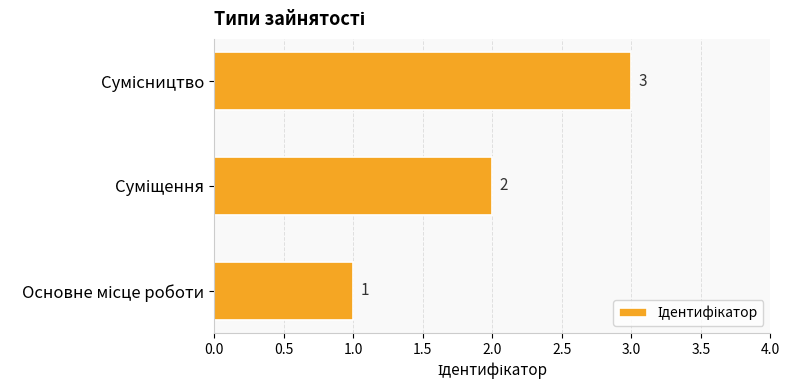

How many series are shown in this chart?

1